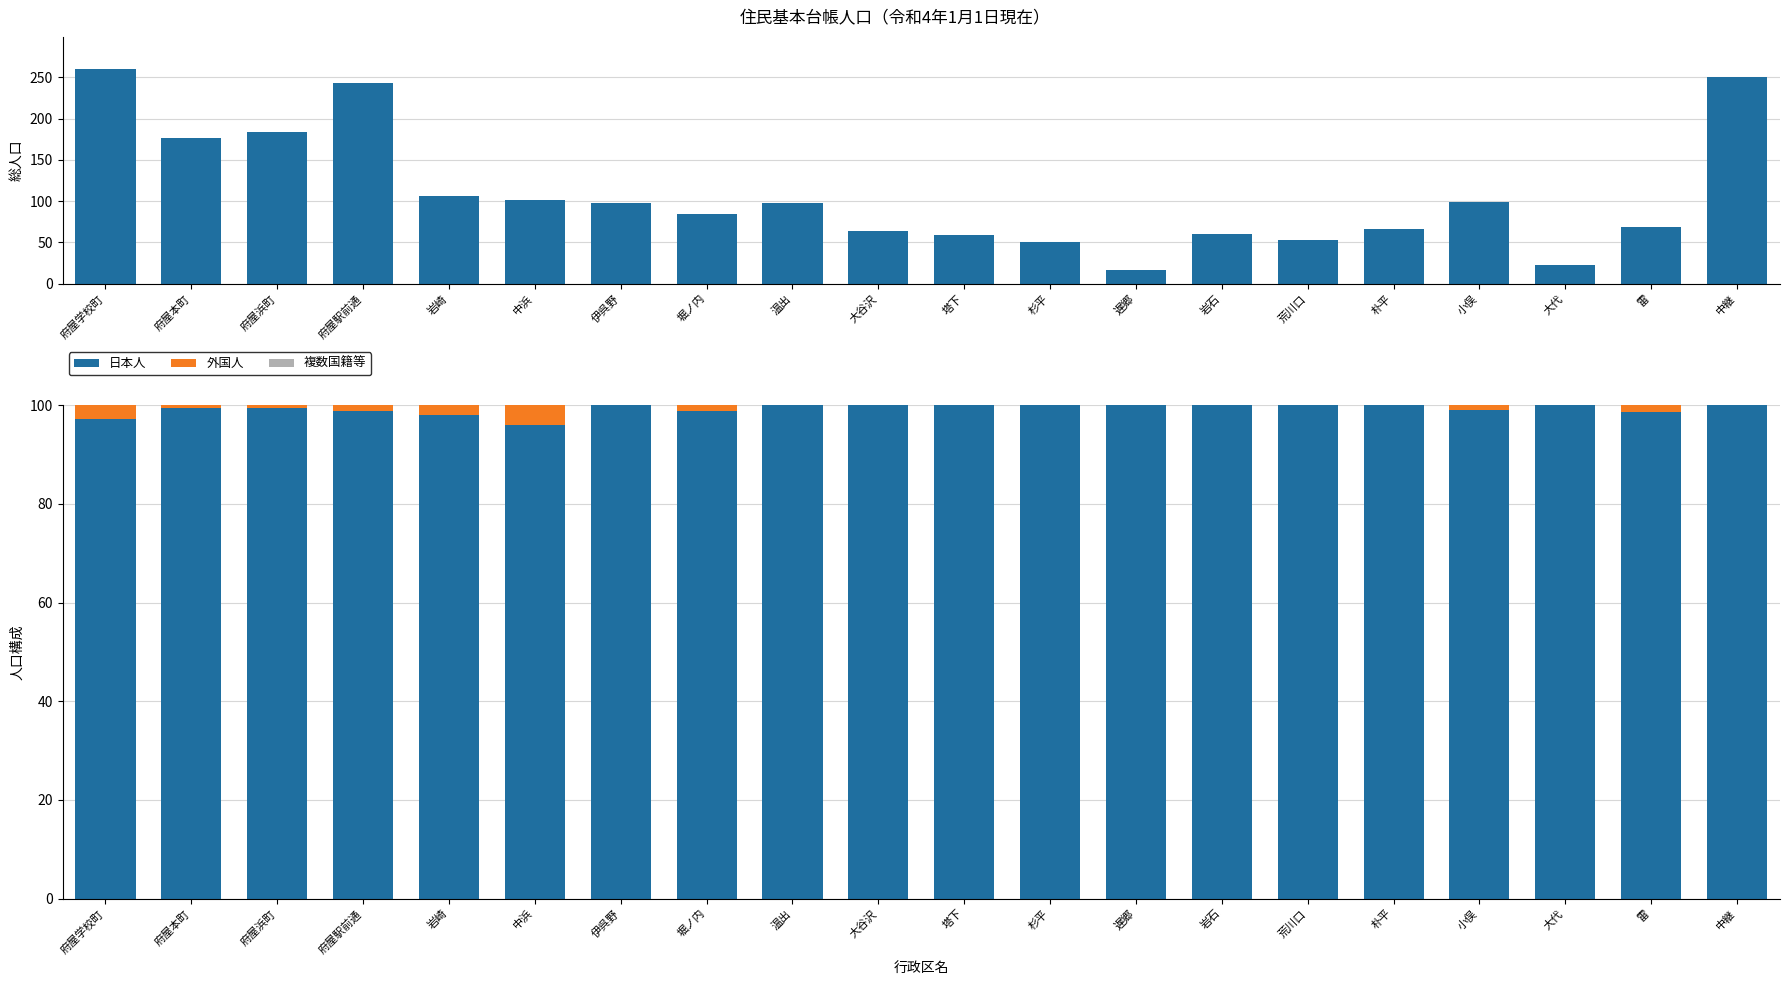

What is the approximate value of 計 at 府屋駅前通?

243.0